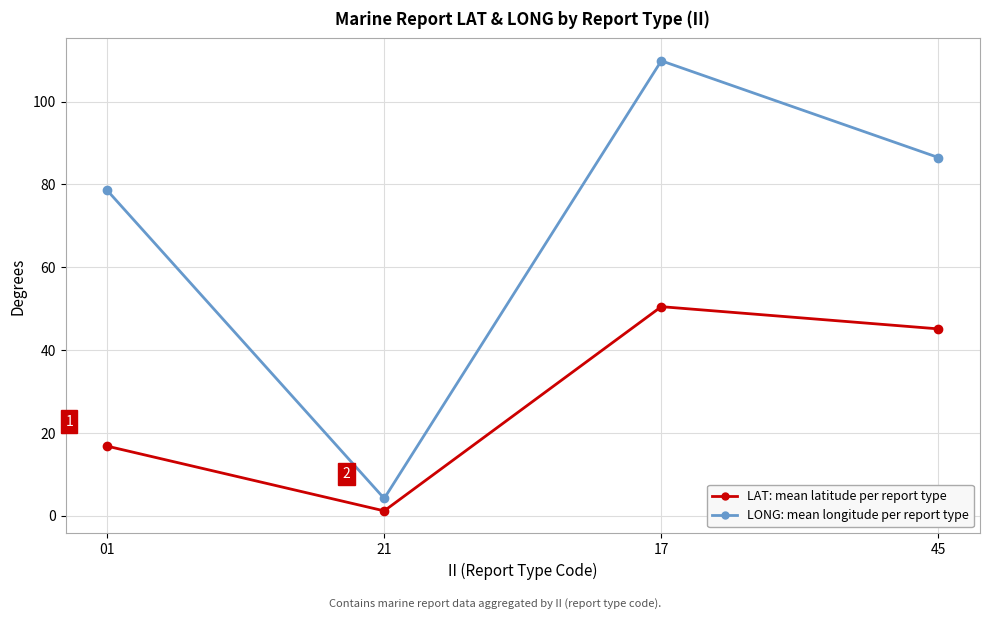

What is the total value across all series at 01?

95.4